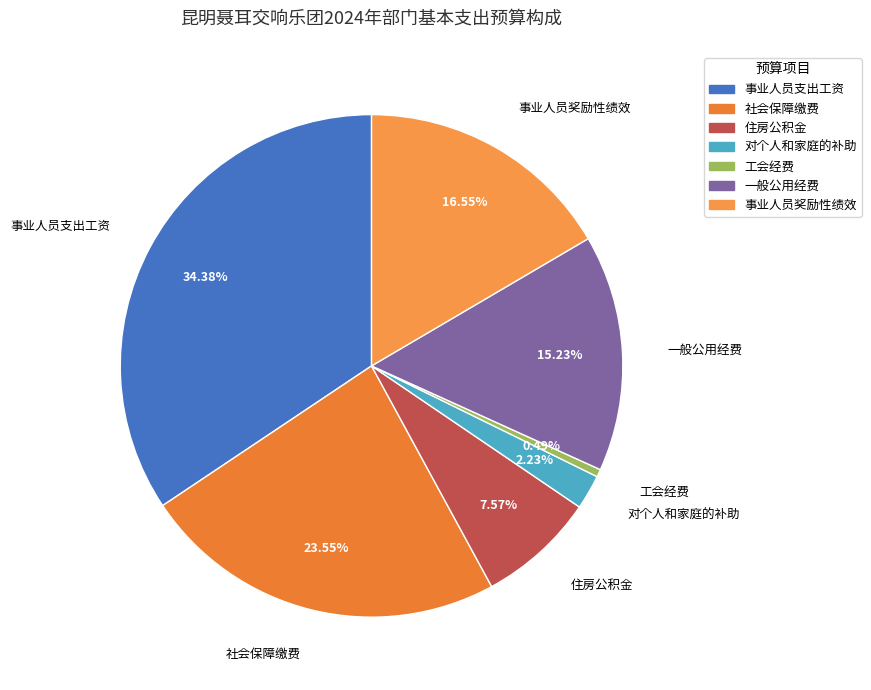

Which category has the biggest portion of the pie?

事业人员支出工资